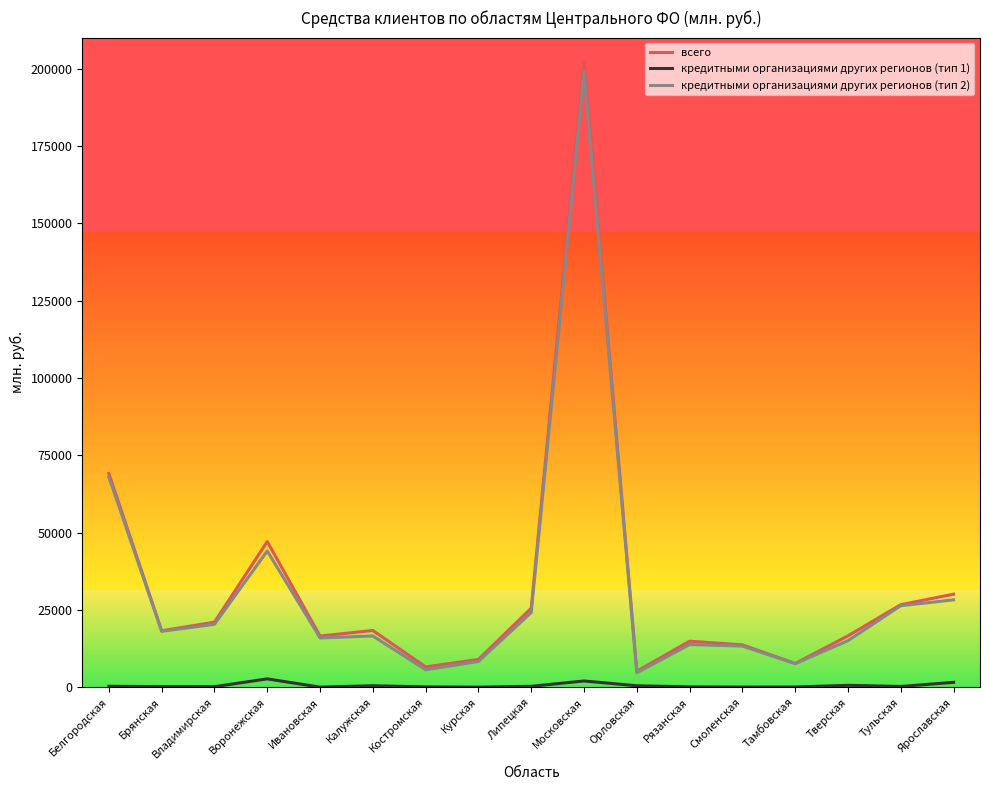

True or false: кредитными организациями других регионов (тип 1) and кредитными организациями других регионов (тип 2) intersect in this chart.

False